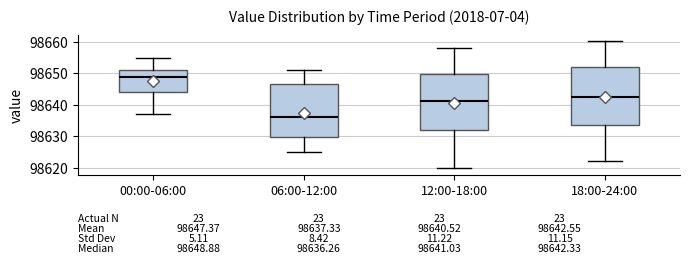

Which box has the lowest median line?

06:00-12:00